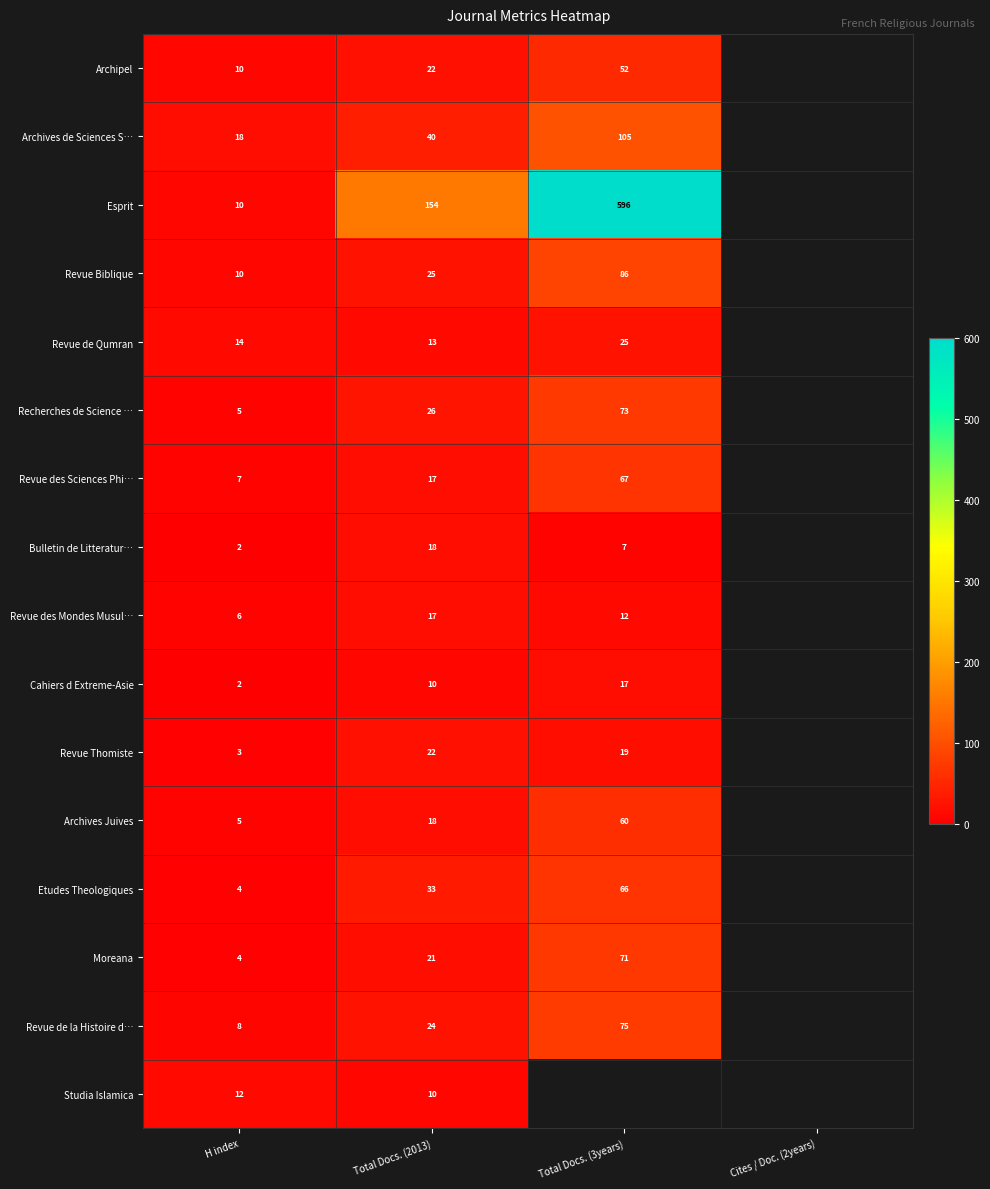

What is the sum of the Revue des Sciences Phi… values at Total Docs. (3years) and Total Docs. (2013)?

84